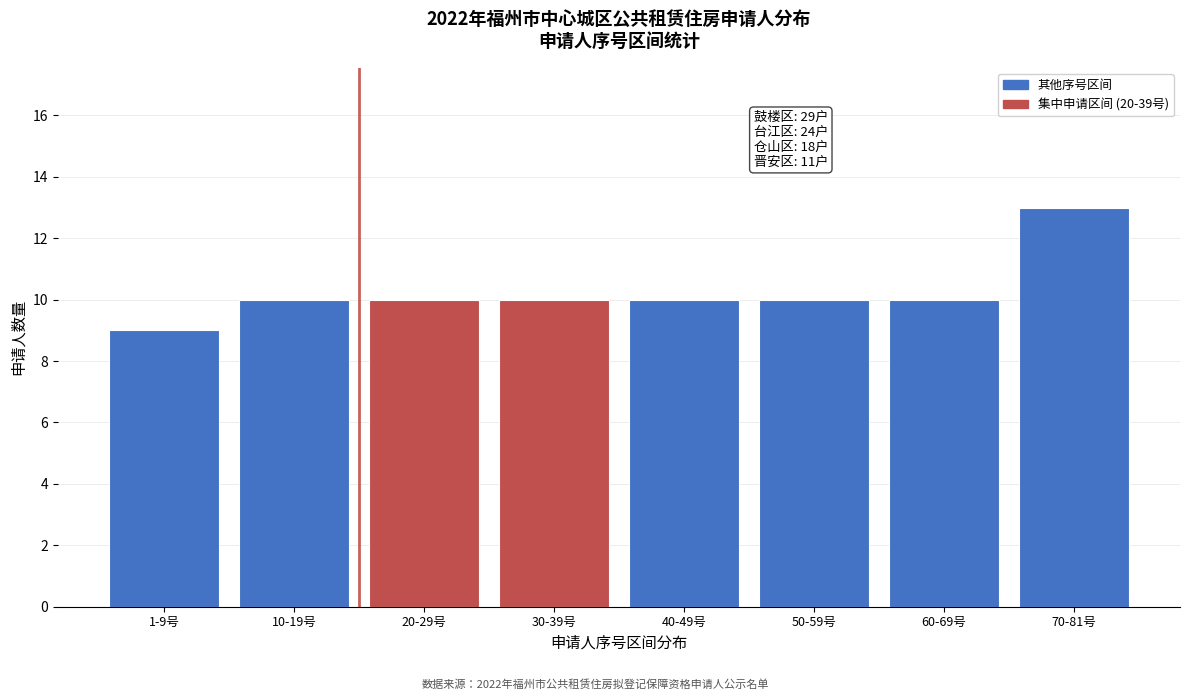

Reading left to right, extract all data points from this chart.

9	10	10	10	10	10	10	13